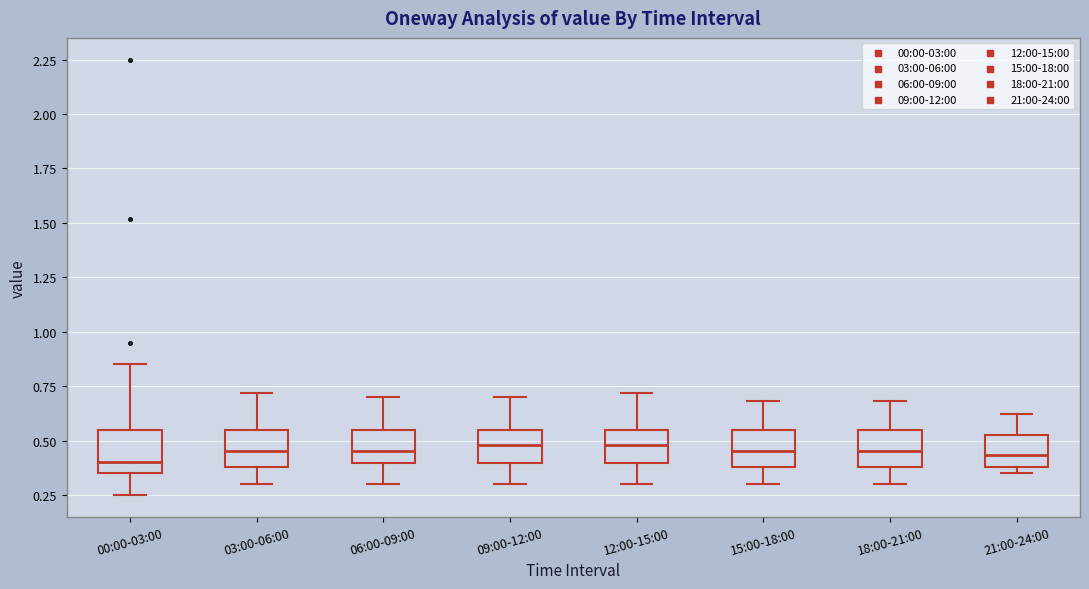

Reading left to right, transcribe this box plot: for each box, give where its median line is, the range the box spans, and where its two whiskers end, as read against the y-axis. The values are not printed on the chart, so give them approximately, as read against the axis.

00:00-03:00: median 0.40, box 0.35 to 0.55, whiskers 0.25 to 0.85
03:00-06:00: median 0.45, box 0.40 to 0.55, whiskers 0.30 to 0.70
06:00-09:00: median 0.45, box 0.40 to 0.55, whiskers 0.30 to 0.70
09:00-12:00: median 0.50, box 0.40 to 0.55, whiskers 0.30 to 0.70
12:00-15:00: median 0.50, box 0.40 to 0.55, whiskers 0.30 to 0.70
15:00-18:00: median 0.45, box 0.40 to 0.55, whiskers 0.30 to 0.70
18:00-21:00: median 0.45, box 0.40 to 0.55, whiskers 0.30 to 0.70
21:00-24:00: median 0.45, box 0.40 to 0.55, whiskers 0.35 to 0.60